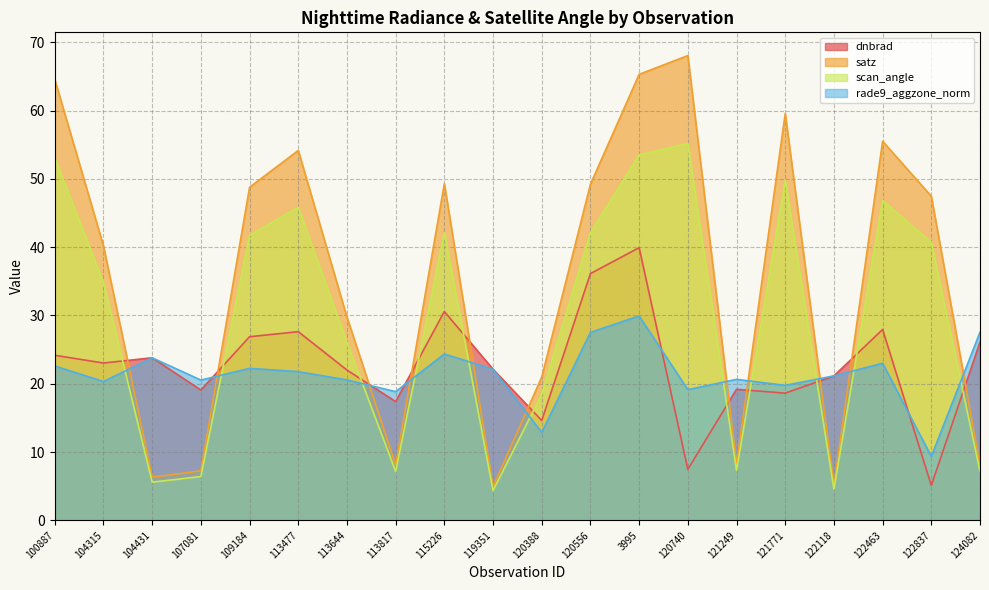

Reading left to right, extract all data points from this chart.

dnbrad: 100887=24.2	104315=23.0	104431=23.8	107081=19.1	109184=26.9	113477=27.6	113644=22.0	113817=17.4	115226=30.6	119351=22.1	120388=14.6	120556=36.1	3995=39.9	120740=7.5	121249=19.2	121771=18.6	122118=21.1	122463=27.9	122837=5.1	124082=26.1
satz: 100887=64.6	104315=40.2	104431=6.3	107081=7.2	109184=48.8	113477=54.2	113644=29.8	113817=8.1	115226=49.3	119351=4.9	120388=21.0	120556=49.2	3995=65.3	120740=68.0	121249=8.3	121771=59.6	122118=5.1	122463=55.5	122837=47.5	124082=8.1
scan_angle: 100887=53.1	104315=34.8	104431=5.6	107081=6.4	109184=41.7	113477=45.8	113644=26.0	113817=7.1	115226=42.1	119351=4.4	120388=18.5	120556=42.1	3995=53.5	120740=55.2	121249=7.3	121771=49.7	122118=4.6	122463=46.8	122837=40.7	124082=7.2
rade9_aggzone_norm: 100887=22.6	104315=20.3	104431=23.8	107081=20.5	109184=22.2	113477=21.8	113644=20.6	113817=18.8	115226=24.4	119351=22.1	120388=12.9	120556=27.5	3995=29.9	120740=19.1	121249=20.6	121771=19.8	122118=21.1	122463=23.0	122837=9.3	124082=27.5